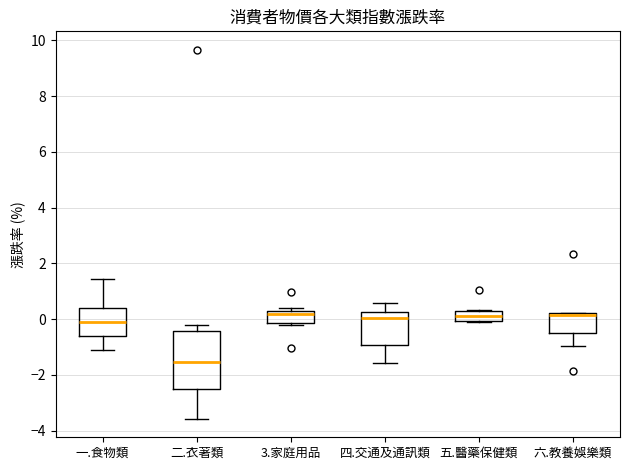

Reading left to right, read every box against the y-axis: the position of its median line, the range the box covers, and the ends of its whiskers. The values are not printed on the chart, so give them approximately, as read against the axis.

一.食物類: median 0.0, box -0.6 to 0.4, whiskers -1.2 to 1.4
二.衣著類: median -1.6, box -2.6 to -0.4, whiskers -3.6 to -0.2
3.家庭用品: median 0.2, box -0.2 to 0.4, whiskers -0.2 (just below the box's lower edge) to 0.4 (just above the box's upper edge)
四.交通及通訊類: median 0.0, box -1.0 to 0.2, whiskers -1.6 to 0.6
五.醫藥保健類: median 0.2 (inside the box), box 0.0 to 0.2, whiskers 0.0 to 0.4
六.教養娛樂類: median 0.2 (just below the box's upper edge), box -0.6 to 0.2, whiskers -1.0 to 0.2